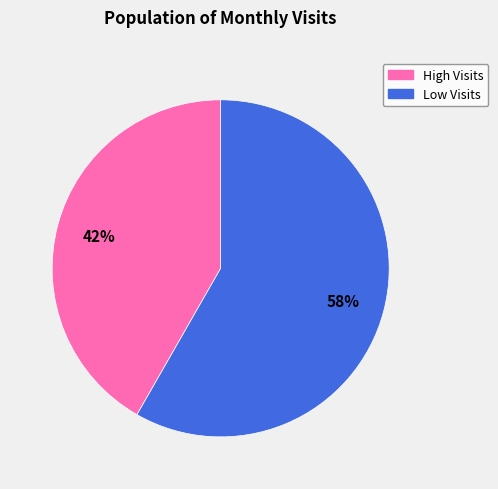

To the nearest percent, what is the average slice percentage?

50%